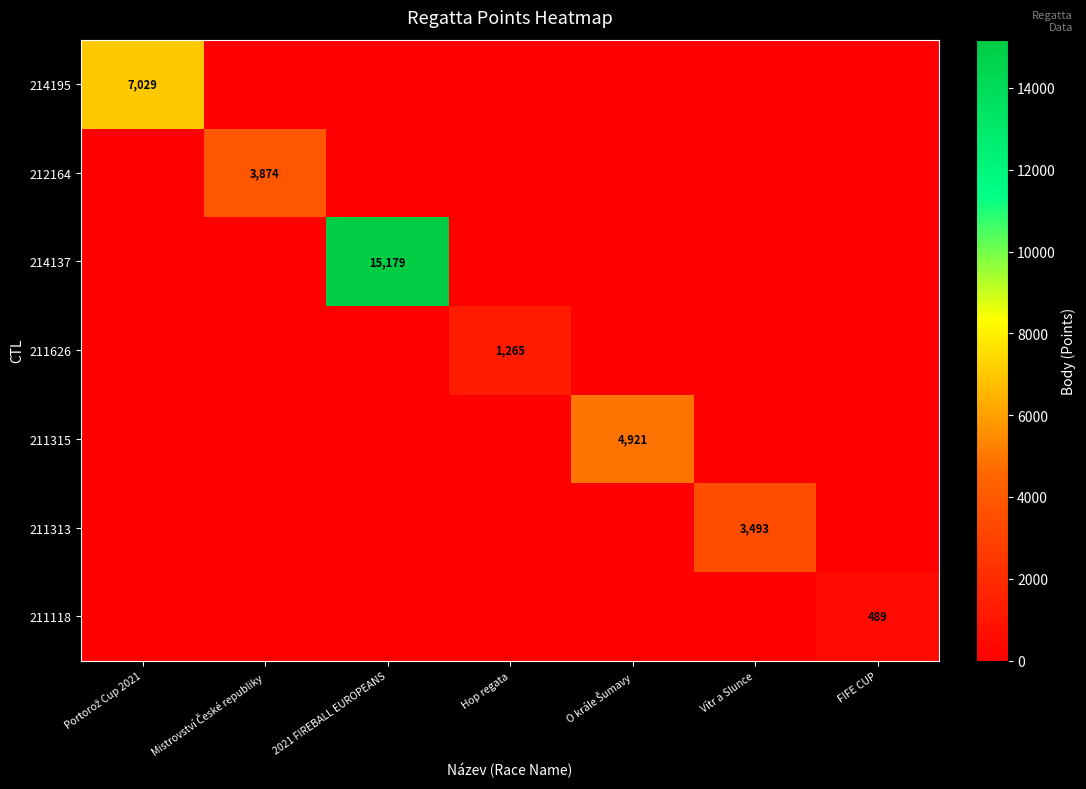

The value of 211315 at 2021 FIREBALL EUROPEANS is 0. True or false?

True